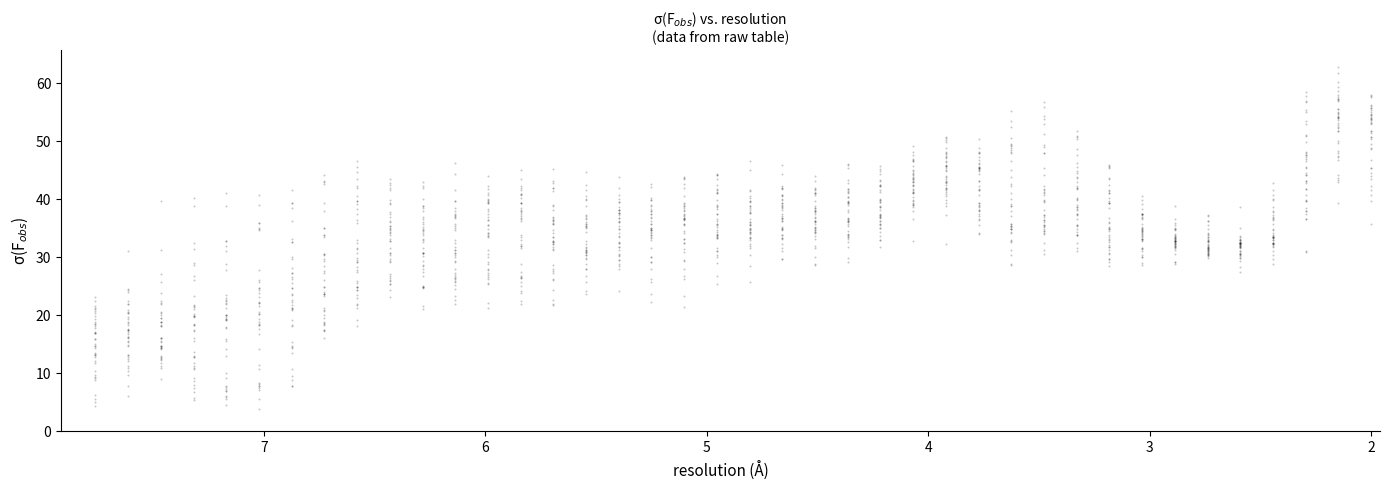

What is the range of Y values (max minus min)?

59.0